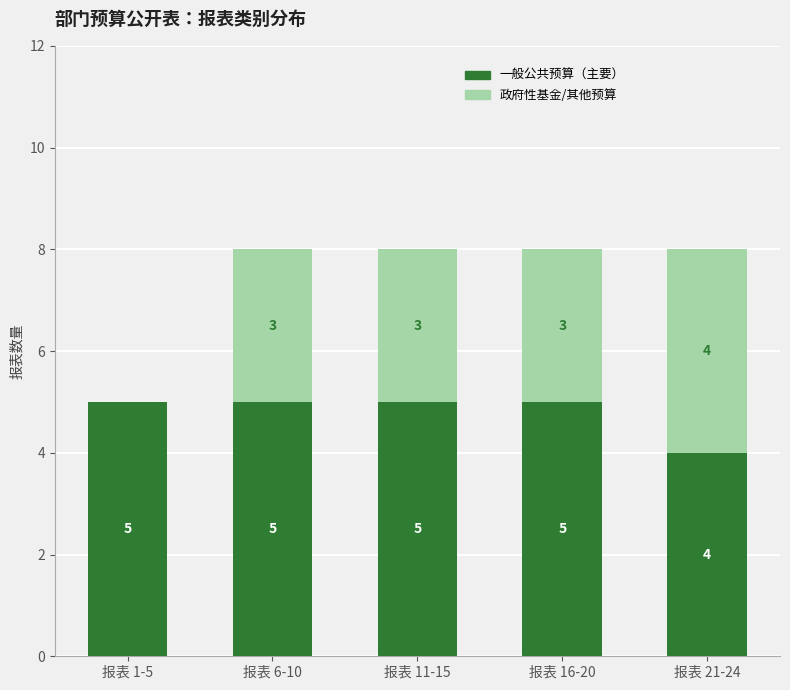

True or false: 一般公共预算（主要） has a value of 7 at 报表 11-15.

False